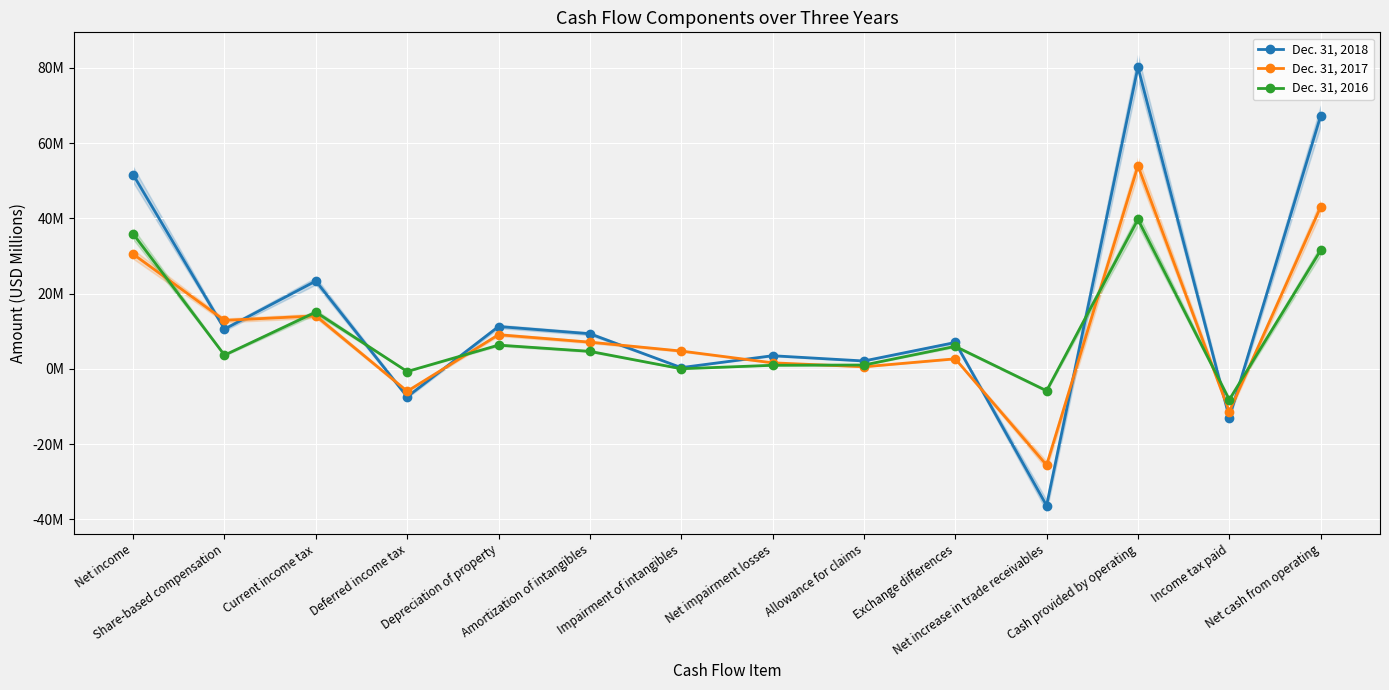

How many data points in Dec. 31, 2018 are less than 9?

7